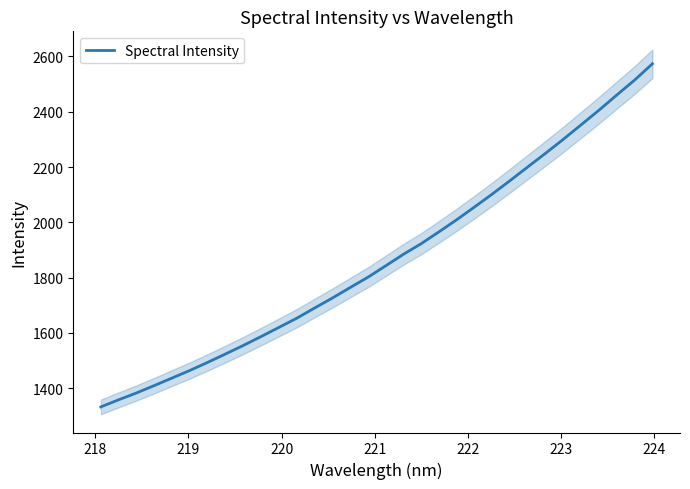

What is the highest value of the Spectral Intensity series?

2573.5